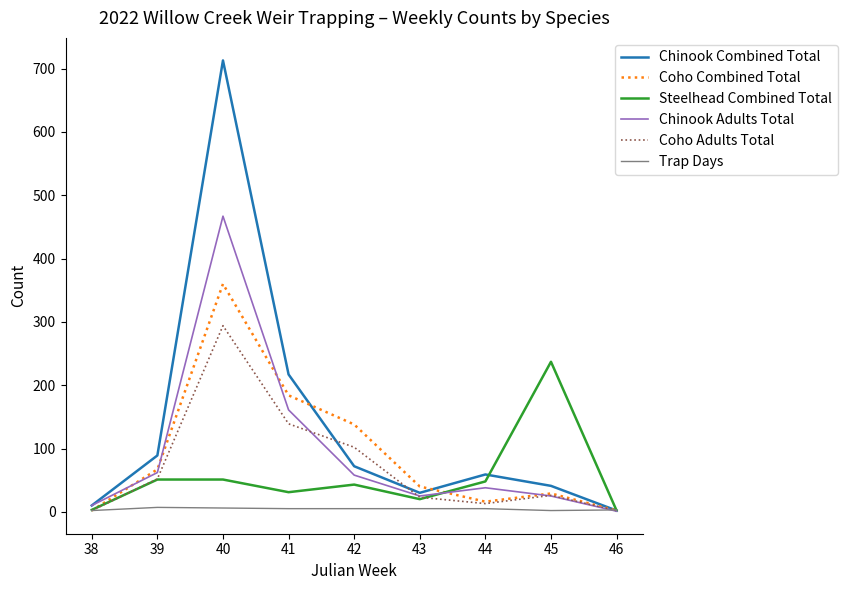

The value of Coho Combined Total at 46 is 2. True or false?

True